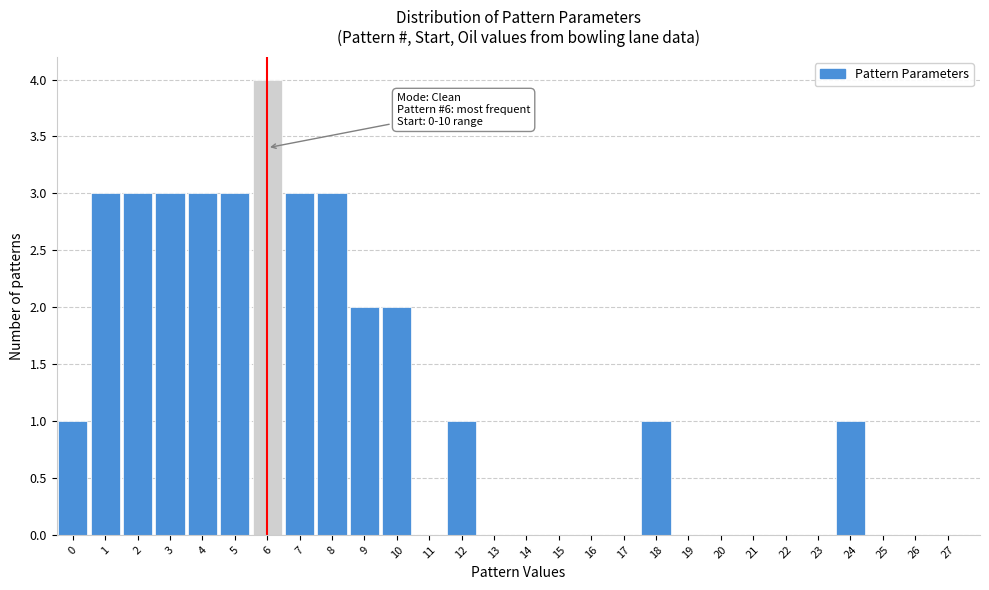

Over which range of the x-axis is the bar tallest?

5.5 to 6.5